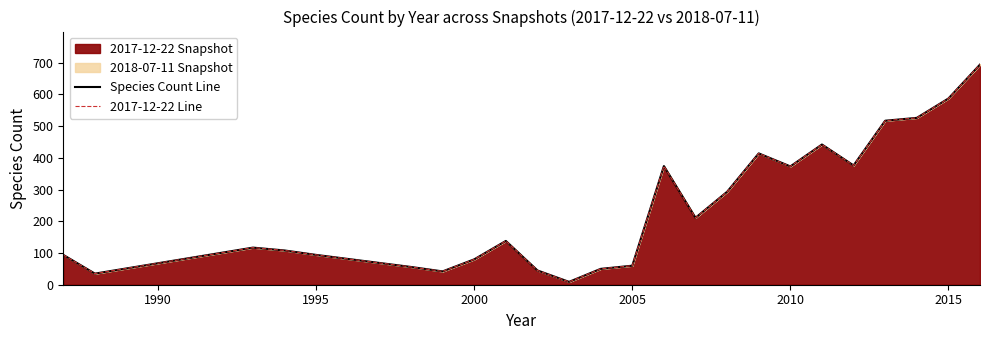

True or false: Species Count Line and 2017-12-22 Line intersect in this chart.

False